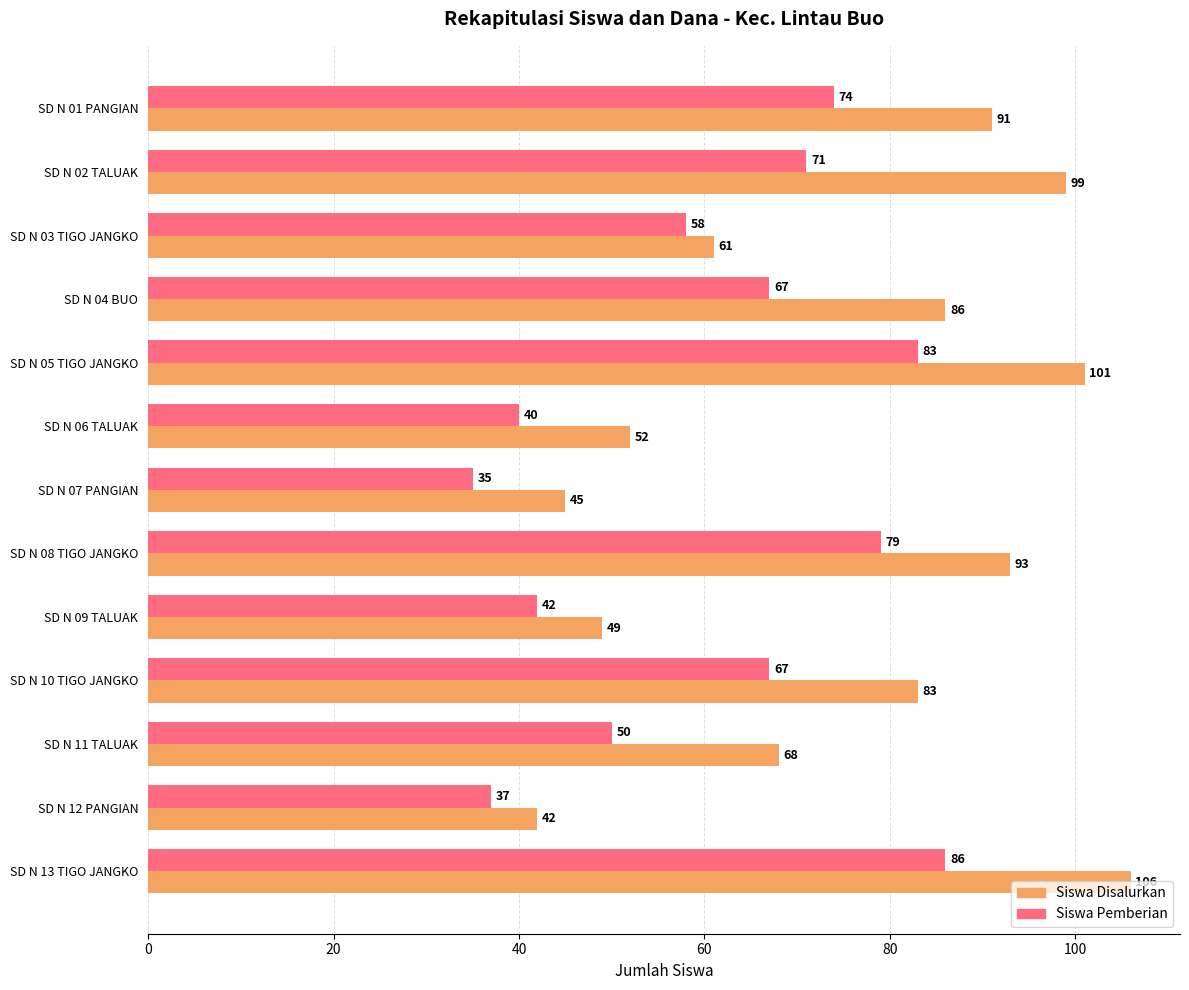

The value of Siswa Pemberian at SD N 10 TIGO JANGKO is 67. True or false?

True